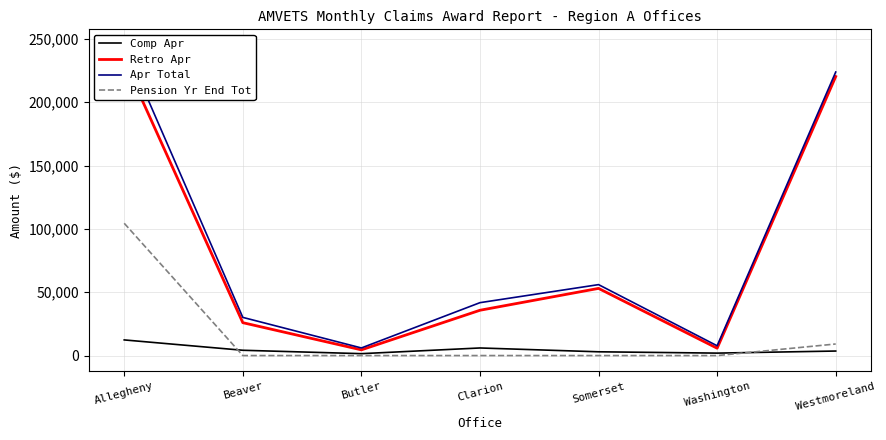

Reading left to right, transcribe all the data shown in this chart.

Comp Apr: Allegheny=12345.6	Beaver=4178.5	Butler=1501.7	Clarion=5992.9	Somerset=2973.9	Washington=1932.7	Westmoreland=3570.6
Retro Apr: Allegheny=232871.0	Beaver=25957.0	Butler=4505.2	Clarion=35759.0	Somerset=53015.6	Washington=5798.0	Westmoreland=220214.0
Apr Total: Allegheny=245216.6	Beaver=30135.5	Butler=6006.9	Clarion=41751.9	Somerset=55989.5	Washington=7730.7	Westmoreland=223784.5
Pension Yr End Tot: Allegheny=104400.0	Beaver=0.0	Butler=0.0	Clarion=0.0	Somerset=0.0	Washington=0.0	Westmoreland=9132.0